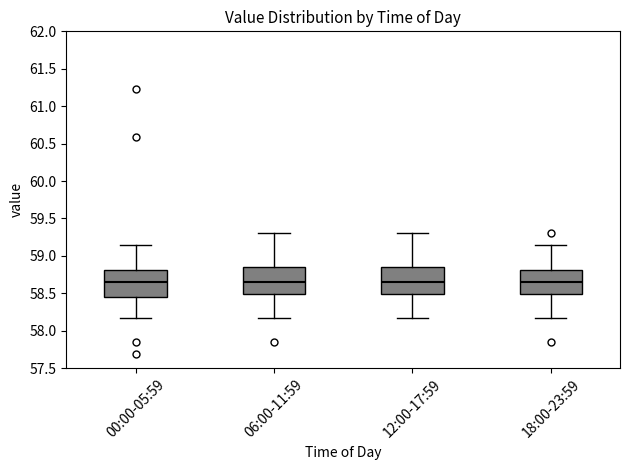

Reading left to right, transcribe this box plot: for each box, give where its median line is, the range the box spans, and where its two whiskers end, as read against the y-axis. The values are not printed on the chart, so give them approximately, as read against the axis.

00:00-05:59: median 58.65, box 58.45 to 58.80, whiskers 58.15 to 59.15
06:00-11:59: median 58.65, box 58.50 to 58.85, whiskers 58.15 to 59.30
12:00-17:59: median 58.65, box 58.50 to 58.85, whiskers 58.15 to 59.30
18:00-23:59: median 58.65, box 58.50 to 58.80, whiskers 58.15 to 59.15